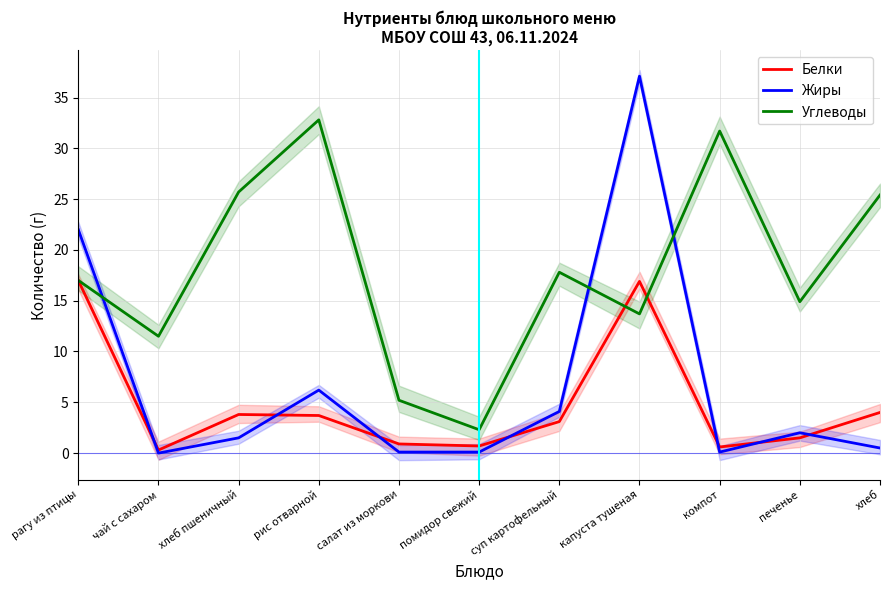

How many series are shown in this chart?

3